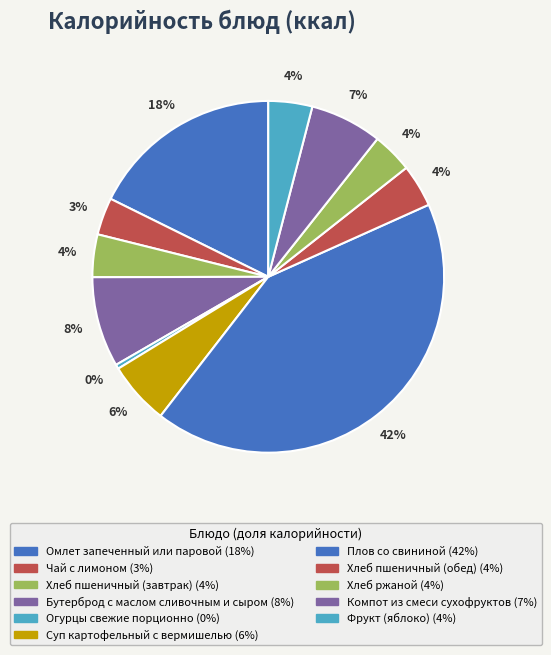

Is the sum of Хлеб пшеничный (завтрак) and Суп картофельный с вермишелью greater than half?

No